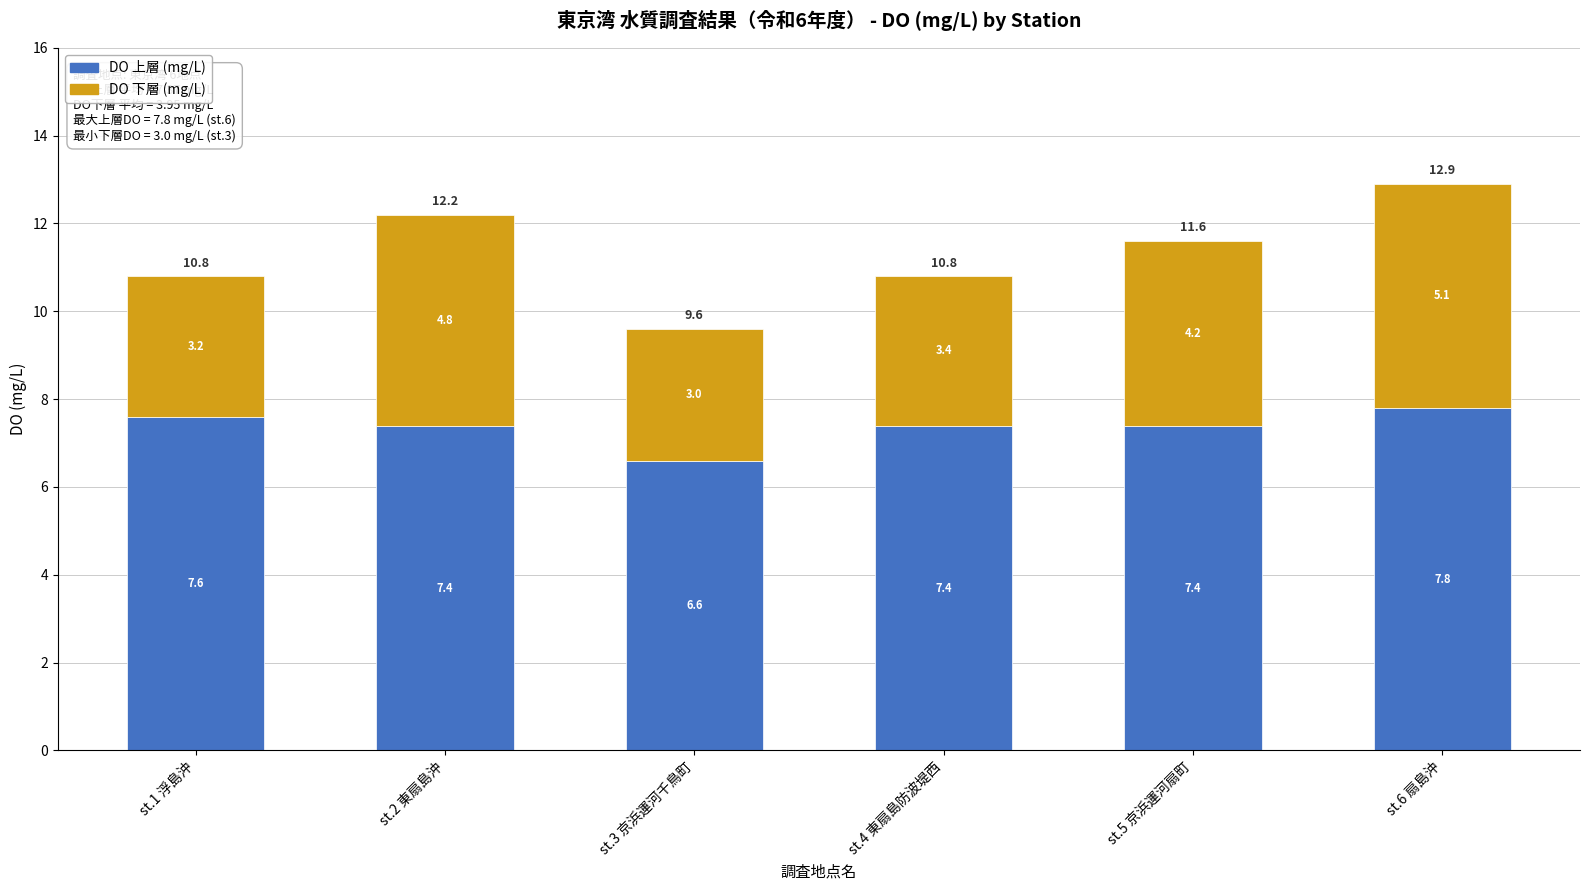

What is the difference between the maximum and minimum values in the DO 上層 (mg/L) series?

1.2